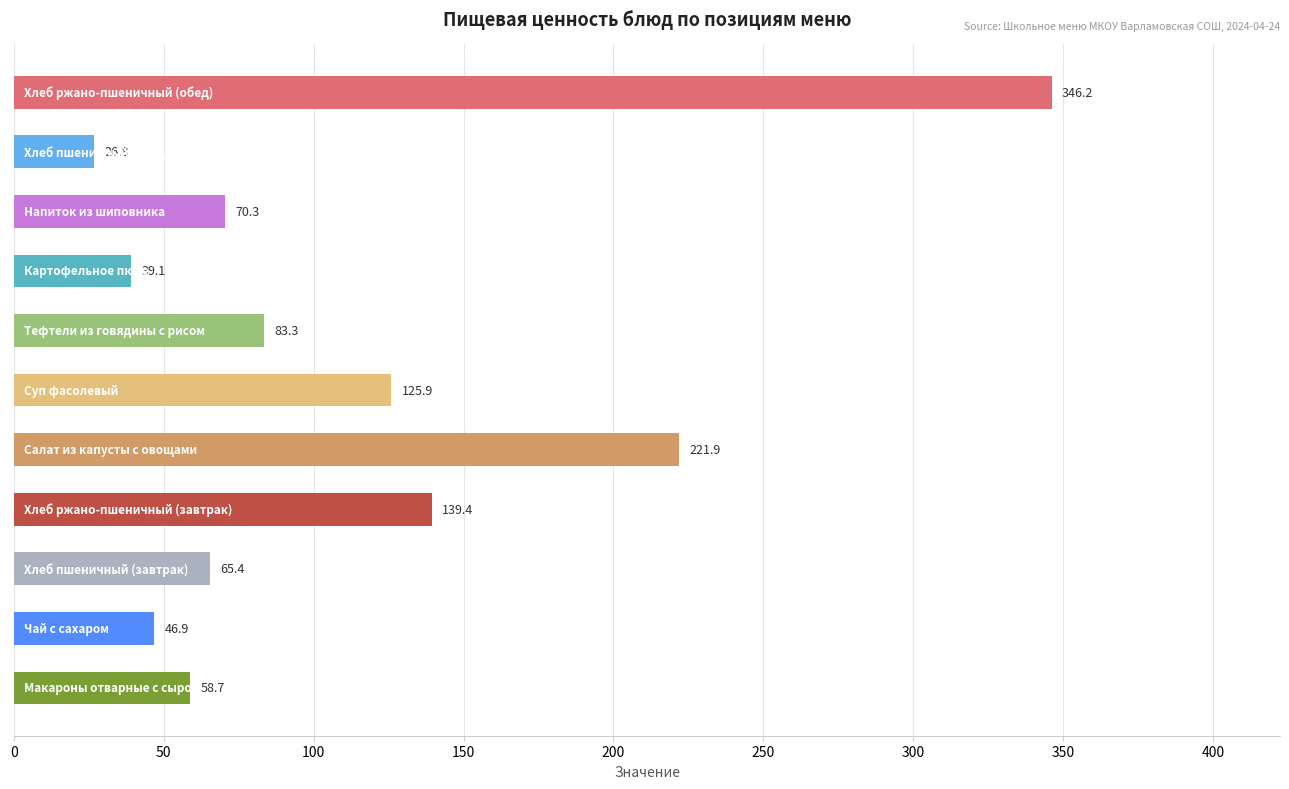

What is the minimum value shown in the chart?

26.8